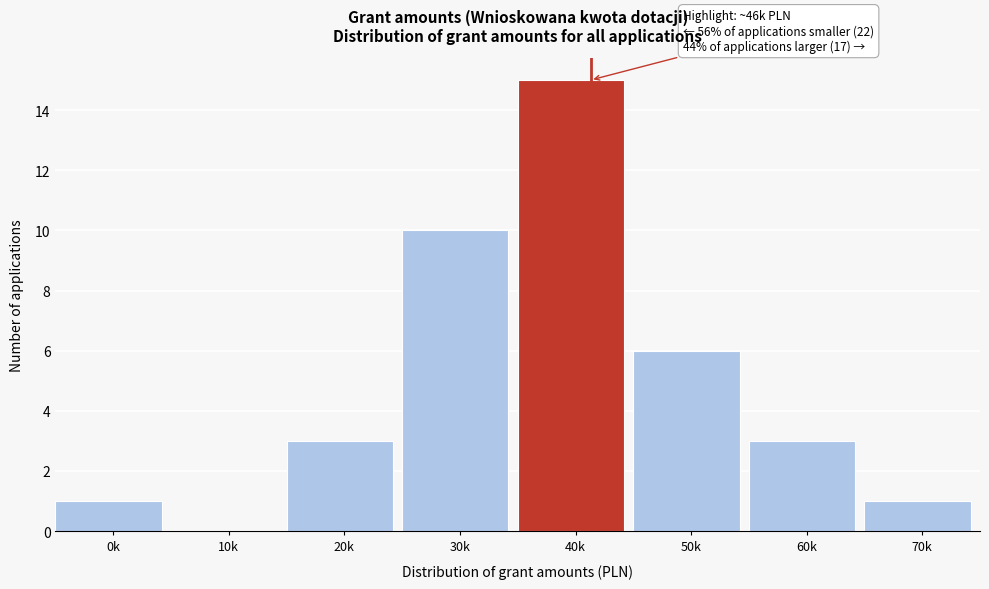

Reading left to right, transcribe all the data shown in this chart.

0k=1	10k=0	20k=3	30k=10	40k=15	50k=6	60k=3	70k=1